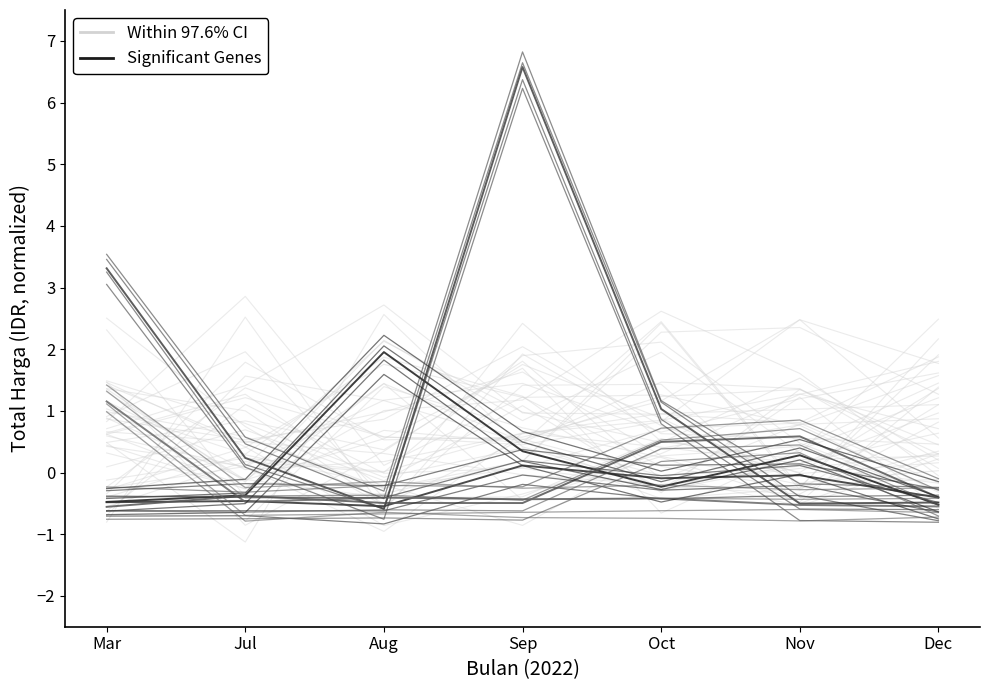

Rank the series at Mar from lowest to highest value.

Significant Genes, Within 97.6% CI